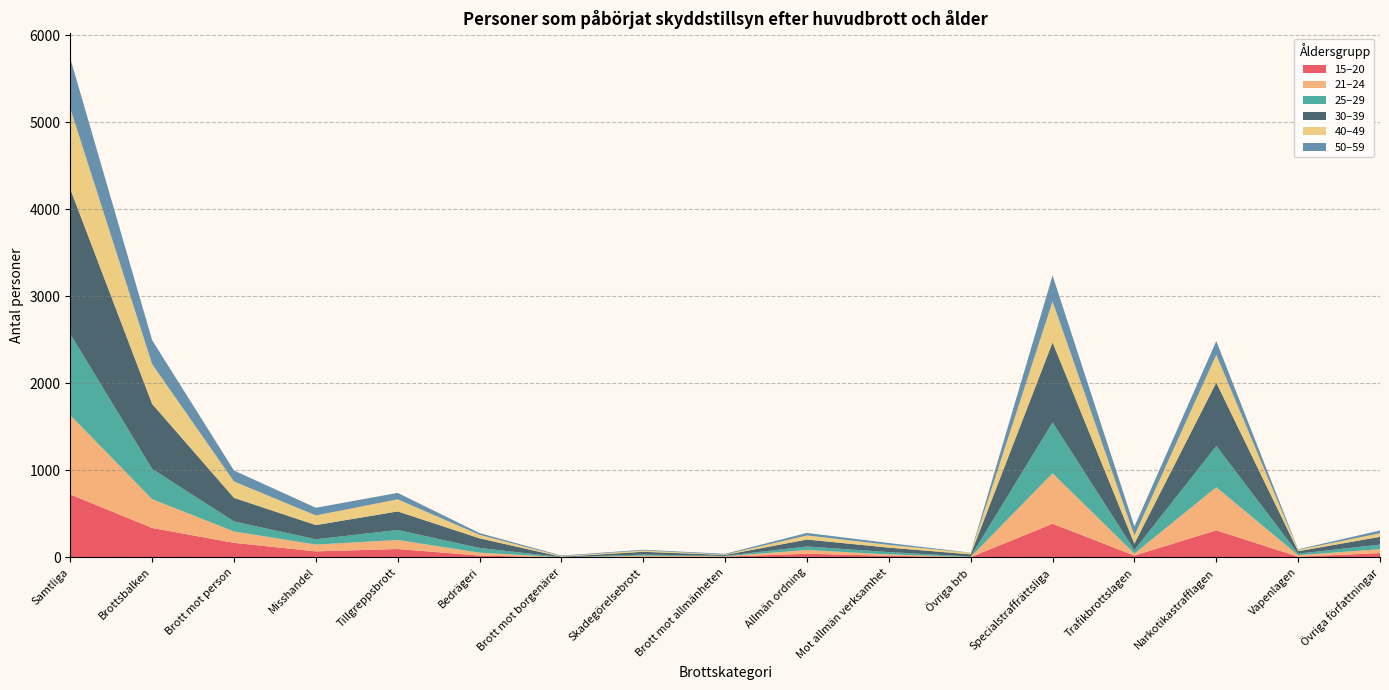

Reading left to right, list all the values displayed in this chart.

15–20: 722	337	166	68	95	20	0	6	7	41	17	2	385	20	310	7	48
21–24: 911	331	131	78	104	33	1	12	5	43	16	2	580	23	495	17	45
25–29: 933	348	115	61	115	54	1	13	5	40	27	5	585	40	474	18	53
30–39: 1665	746	271	163	213	111	4	32	10	80	51	25	919	74	728	28	89
40–49: 928	458	188	111	139	40	7	15	5	47	32	17	470	93	320	16	41
50–59: 574	275	126	88	74	20	7	9	8	29	21	2	299	104	157	6	32